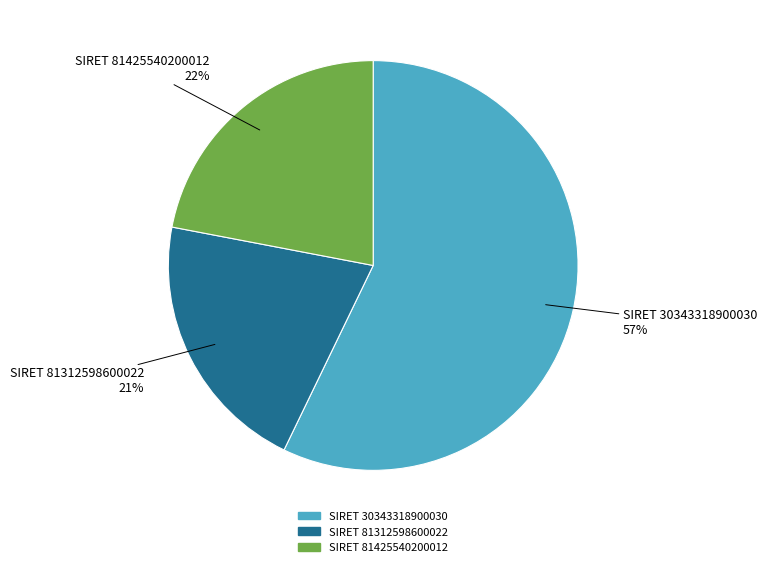

What is the largest slice in the pie chart?

SIRET 30343318900030